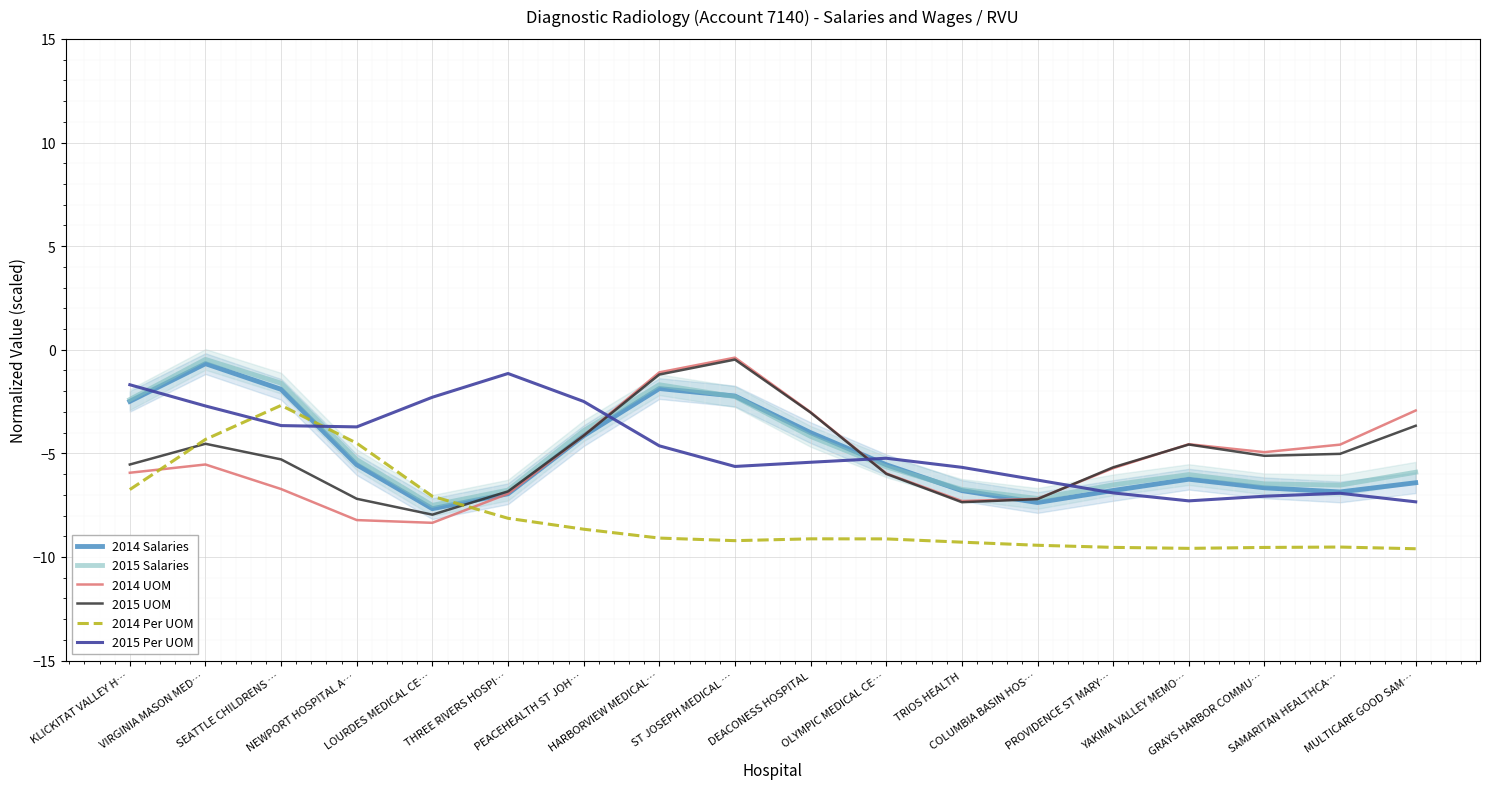

List the labels in order of 2014 Salaries value, smallest first.

LOURDES MEDICAL CE…, COLUMBIA BASIN HOS…, THREE RIVERS HOSPI…, SAMARITAN HEALTHCA…, TRIOS HEALTH, PROVIDENCE ST MARY…, GRAYS HARBOR COMMU…, MULTICARE GOOD SAM…, YAKIMA VALLEY MEMO…, OLYMPIC MEDICAL CE…, NEWPORT HOSPITAL A…, PEACEHEALTH ST JOH…, DEACONESS HOSPITAL, KLICKITAT VALLEY H…, ST JOSEPH MEDICAL …, SEATTLE CHILDRENS …, HARBORVIEW MEDICAL…, VIRGINIA MASON MED…